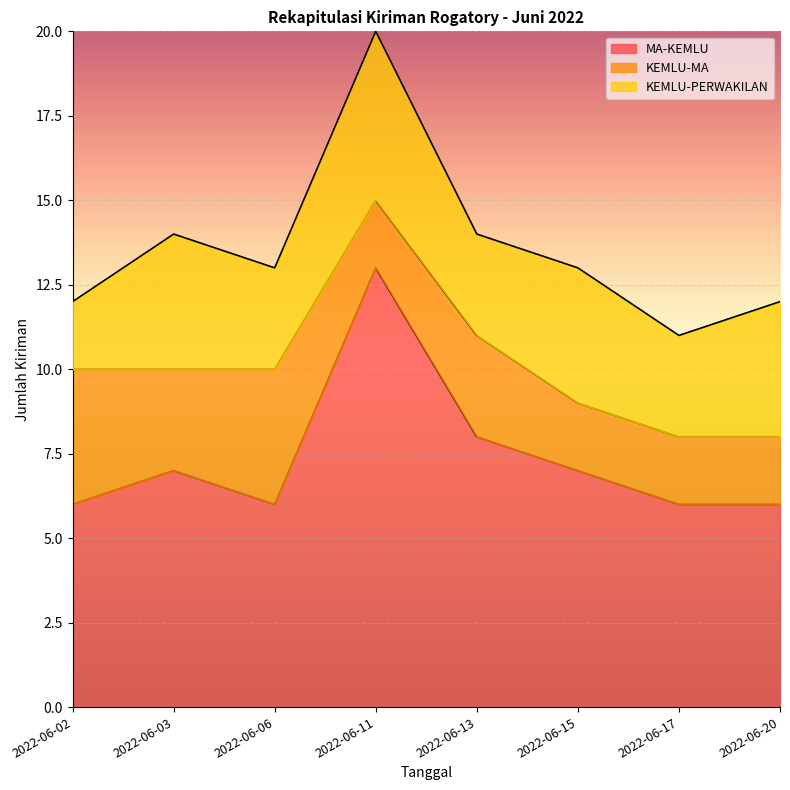

Does the chart display data point markers on the line(s)?

No